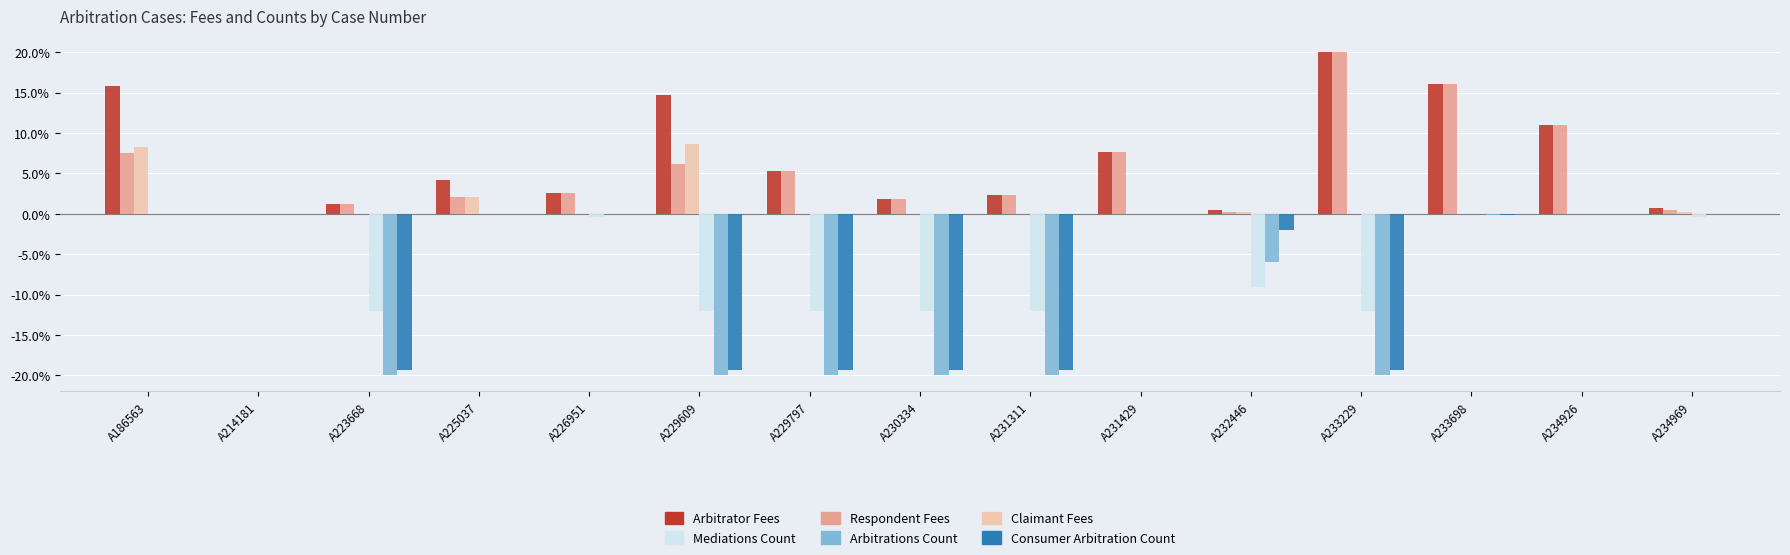

The Arbitrations Count series shows -6.9 at A234926. True or false?

False